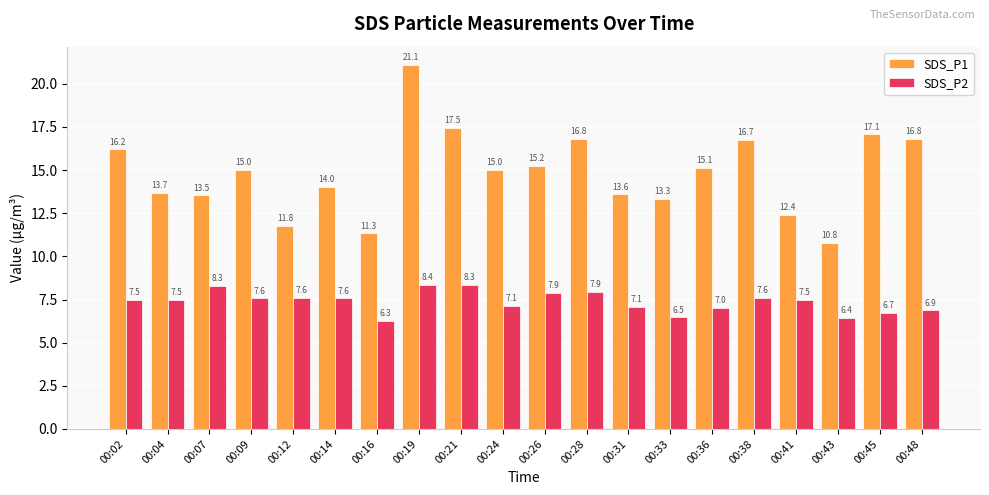

Which series has the largest total across all categories?

SDS_P1